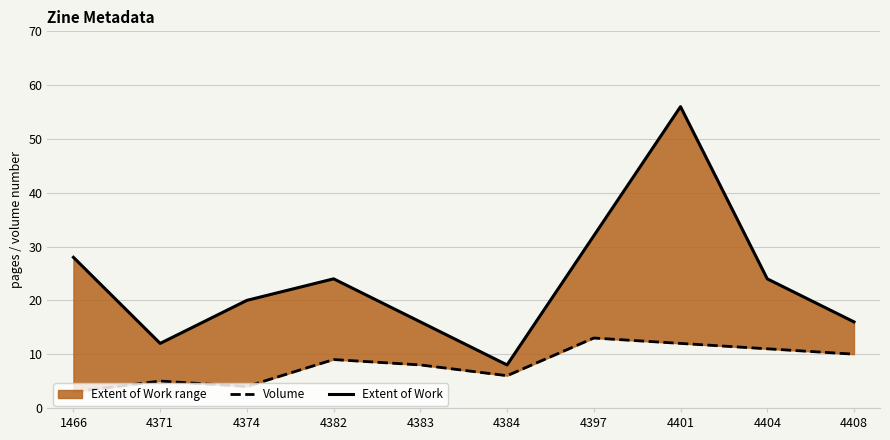

What value does the Extent of Work series have at 4371, to the nearest 5?

10